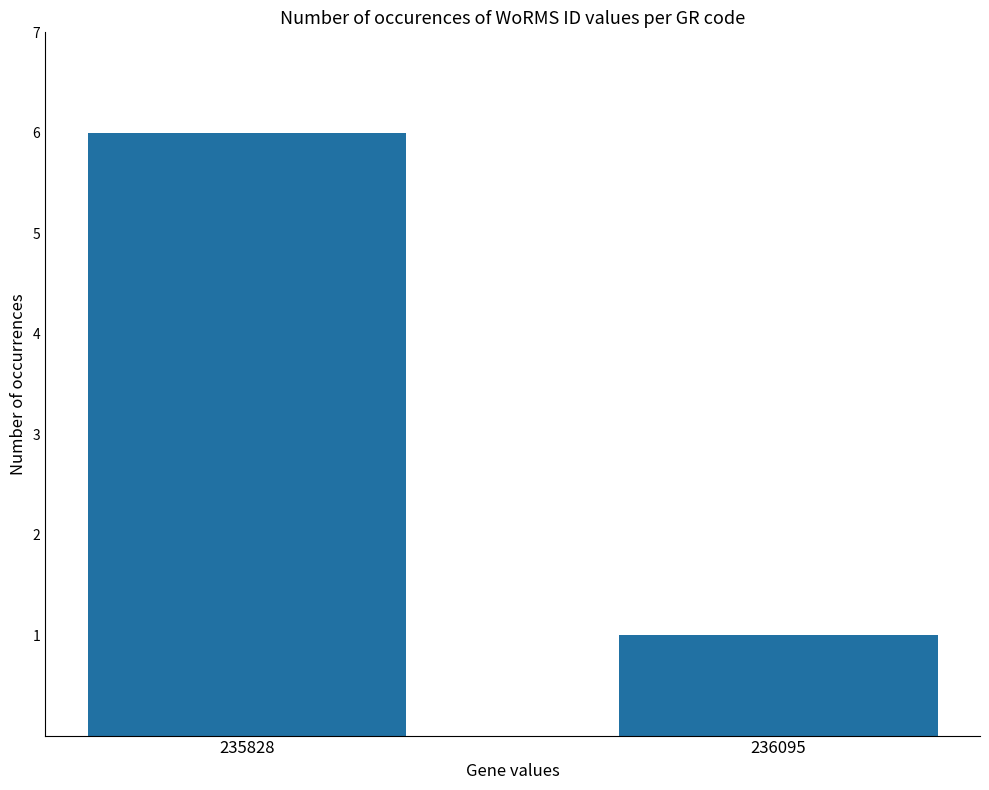

Which has a higher value, 236095 or 235828?

235828